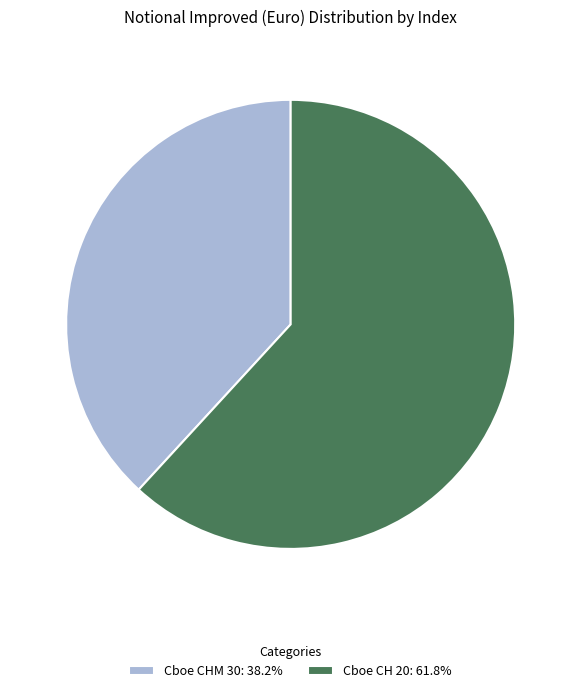

What is the ratio of the value at Cboe CH 20: 61.8% to the value at Cboe CHM 30: 38.2%?

1.6